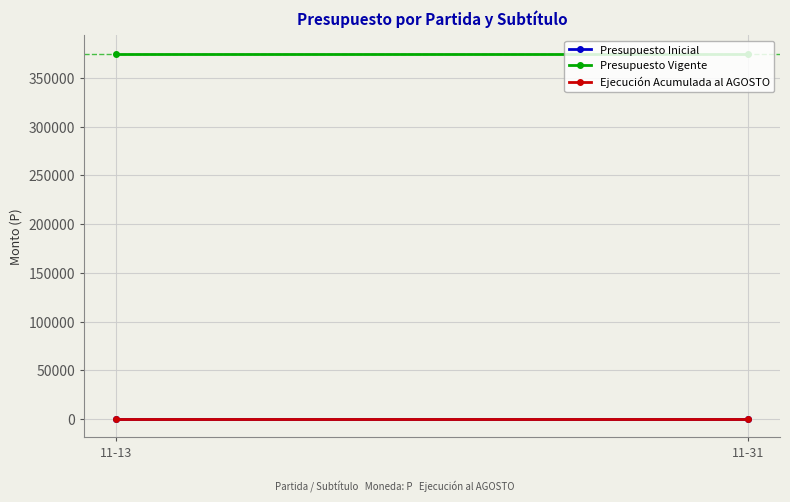

How many lines are shown in the chart?

3